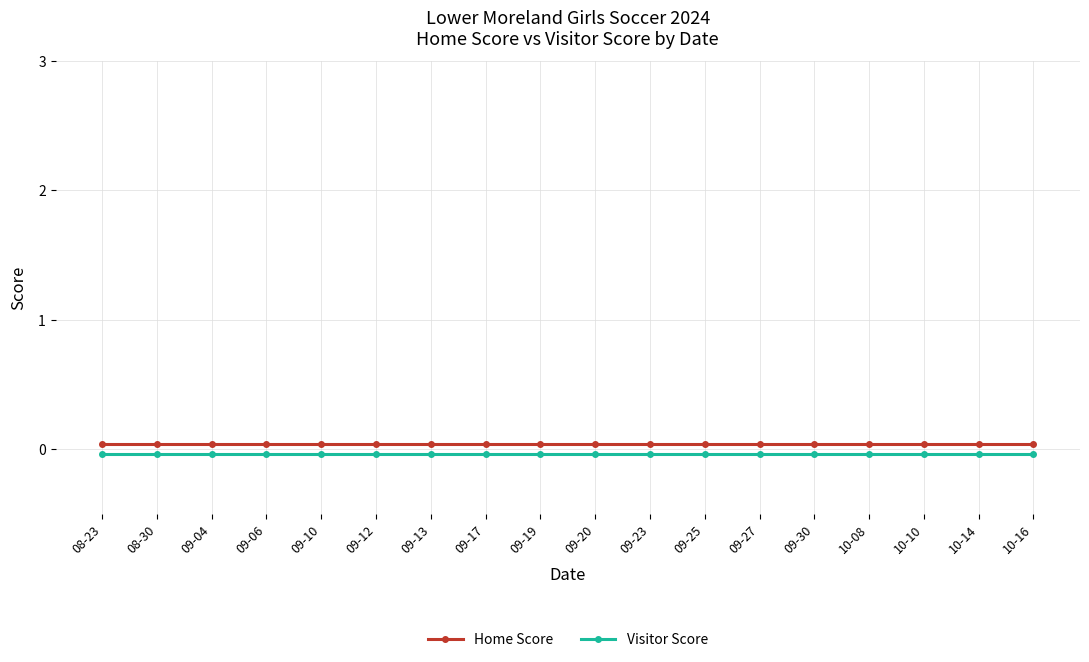

The value of Home Score at 08-30 is 0.0. True or false?

True